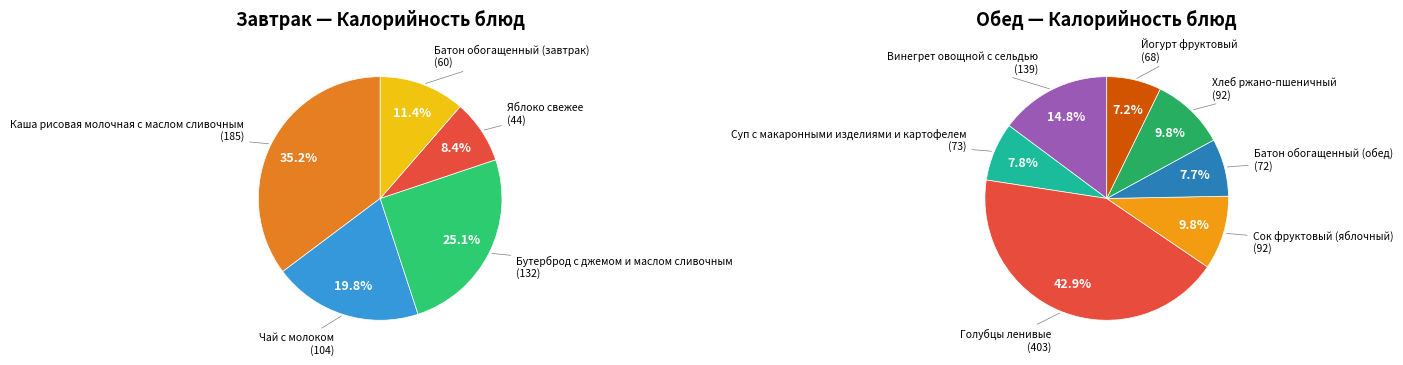

To the nearest percent, what is the combined percentage of Завтрак and Обед?

100%